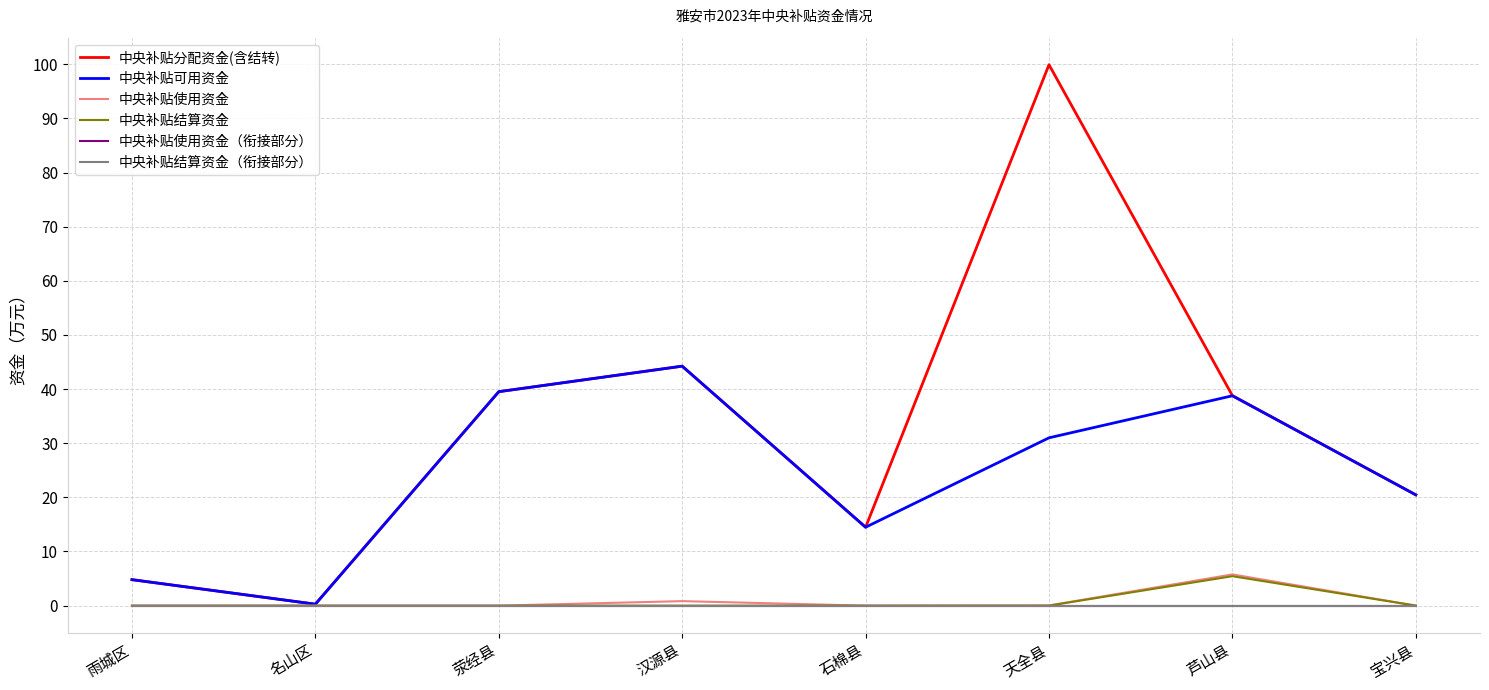

Between 天全县 and 宝兴县, which series saw the biggest shift?

中央补贴分配资金(含结转)